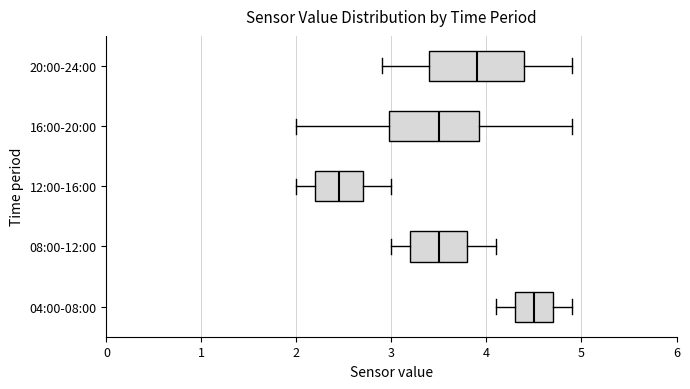

Reading bottom to top, read every box against the x-axis: the position of its median line, the range the box covers, and the ends of its whiskers. The values are not printed on the chart, so give them approximately, as read against the axis.

04:00-08:00: median 4.5, box 4.3 to 4.7, whiskers 4.1 to 4.9
08:00-12:00: median 3.5, box 3.2 to 3.8, whiskers 3.0 to 4.1
12:00-16:00: median 2.5, box 2.2 to 2.7, whiskers 2.0 to 3.0
16:00-20:00: median 3.5, box 3.0 to 3.9, whiskers 2.0 to 4.9
20:00-24:00: median 3.9, box 3.4 to 4.4, whiskers 2.9 to 4.9